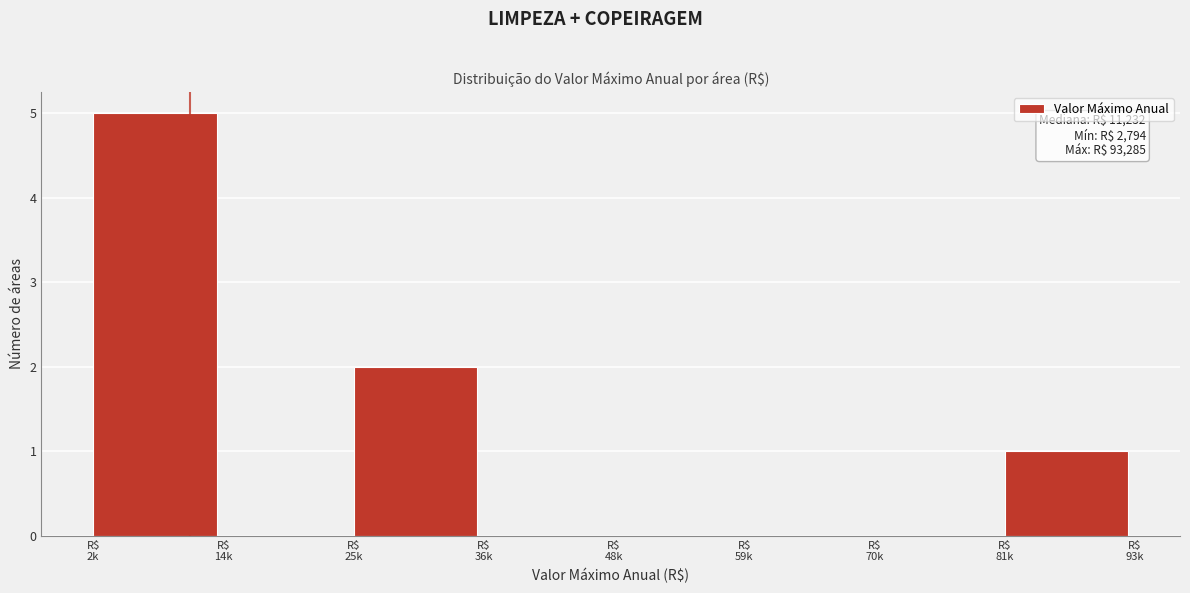

What is the sum of all values?

8